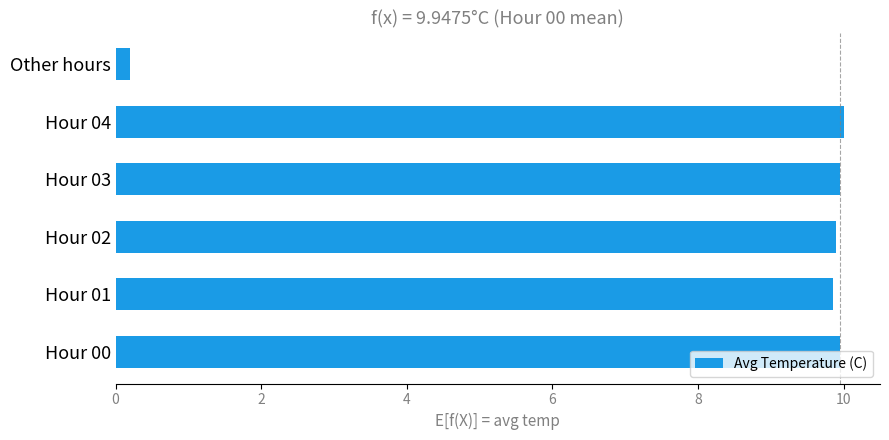

What is the approximate value at Hour 04?

10.0